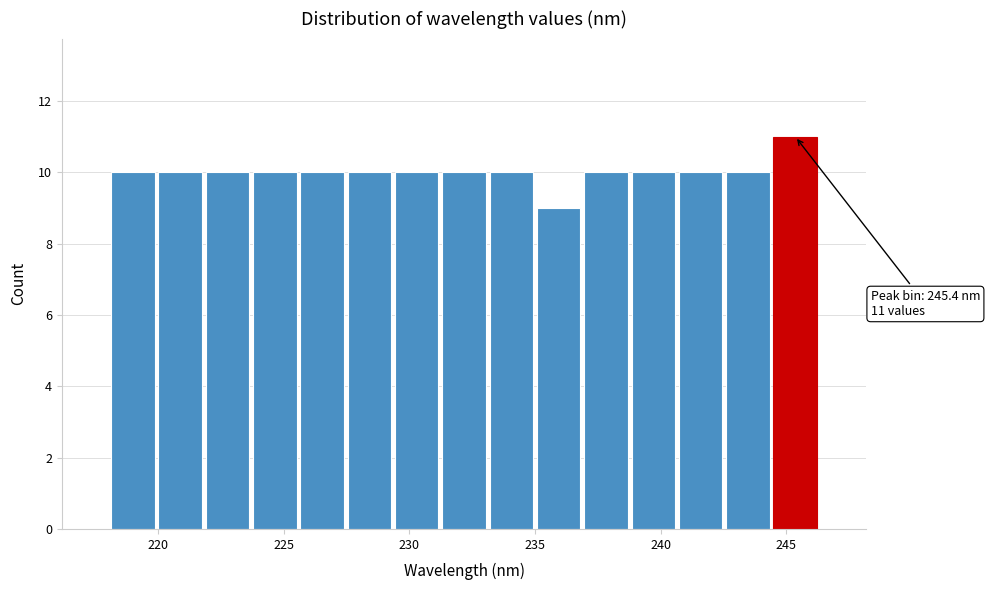

Read against the x-axis, roughly where is the centre of the tallest bar?

245.5